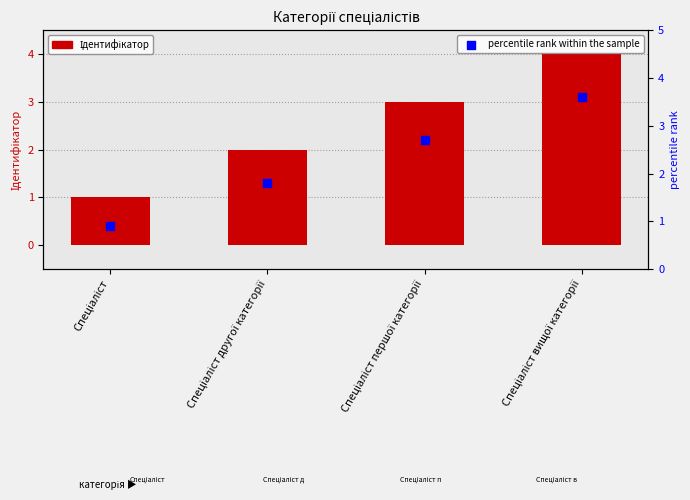

At how many categories does at least one series exceed 2?

2